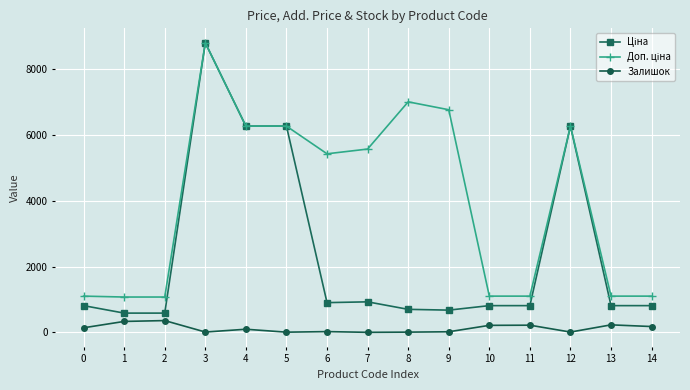

Does the chart display data point markers on the line(s)?

Yes